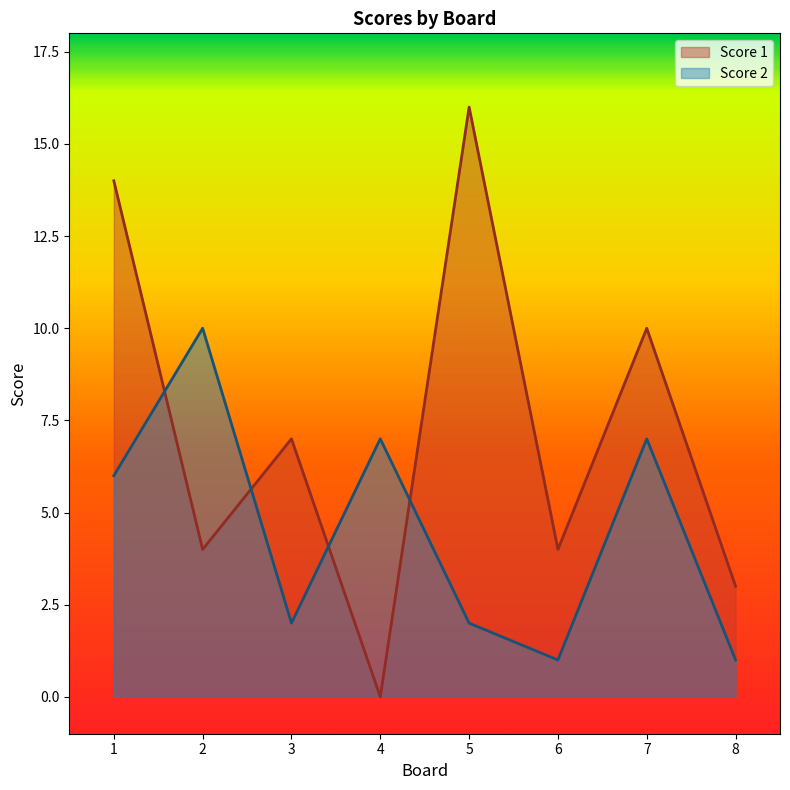

How many lines are shown in the chart?

2